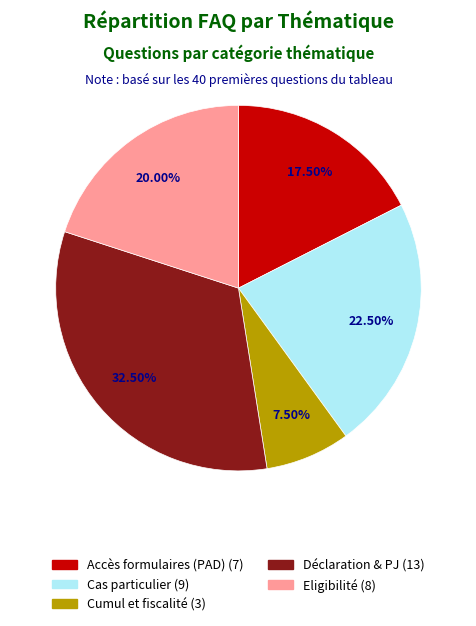

How many segments does this pie chart have?

5